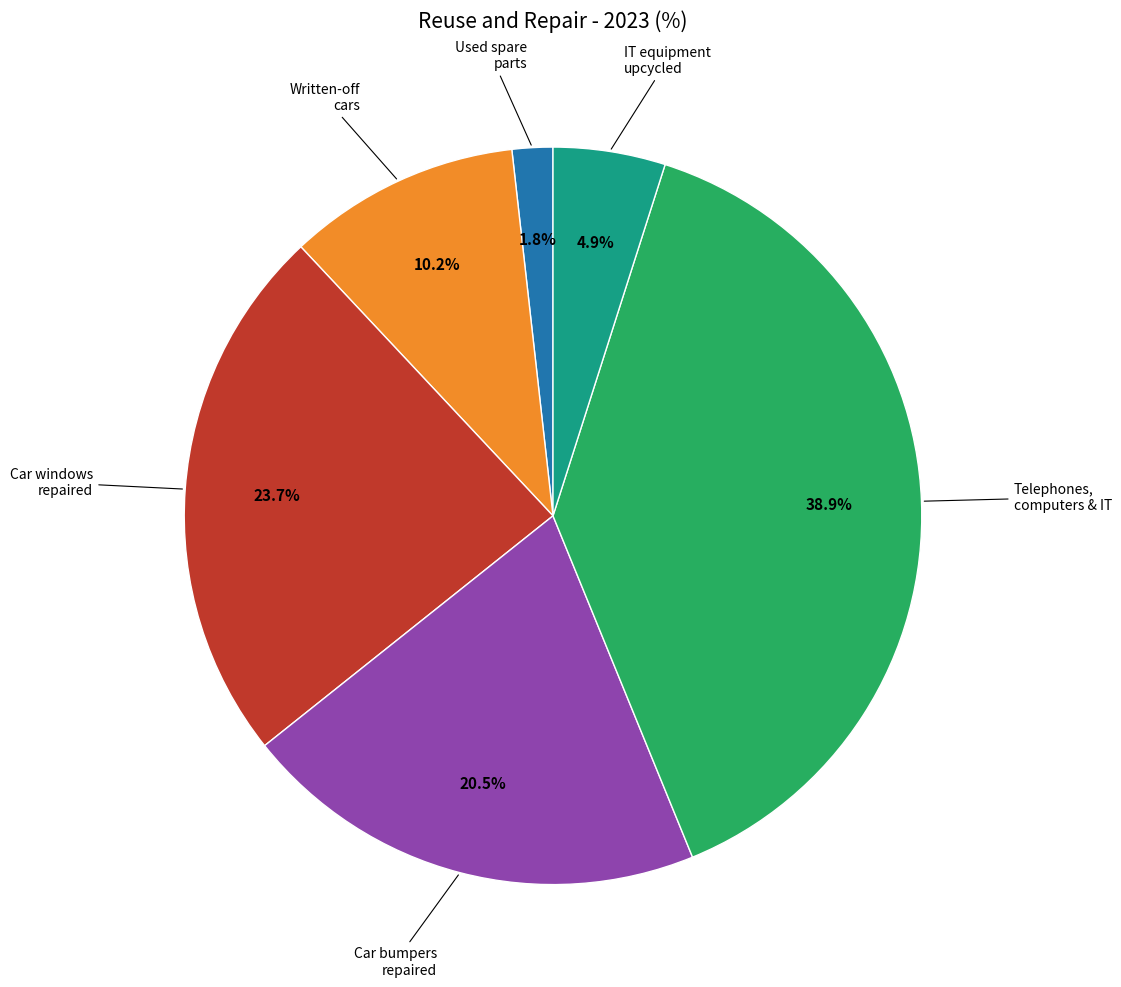

To the nearest percent, what is the difference between the largest and smallest slice percentages?

37%